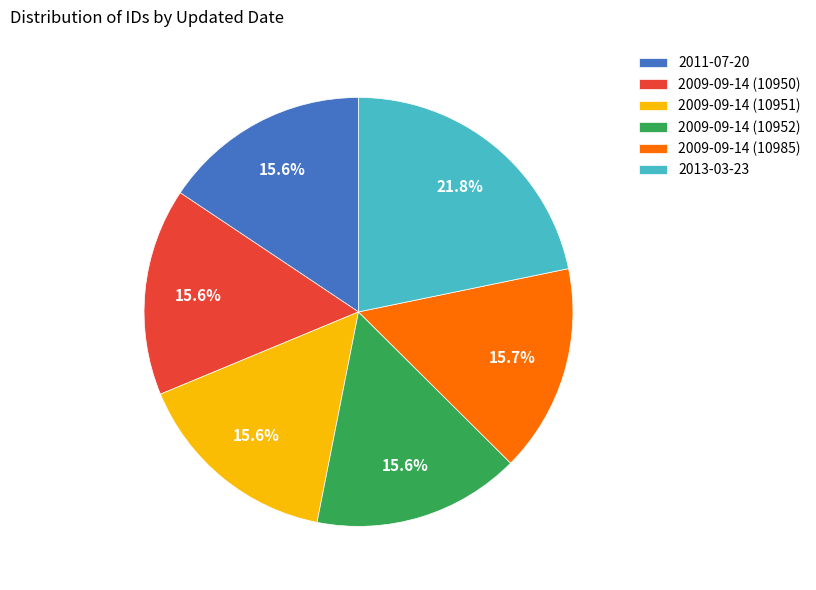

Count the number of slices in the pie.

6